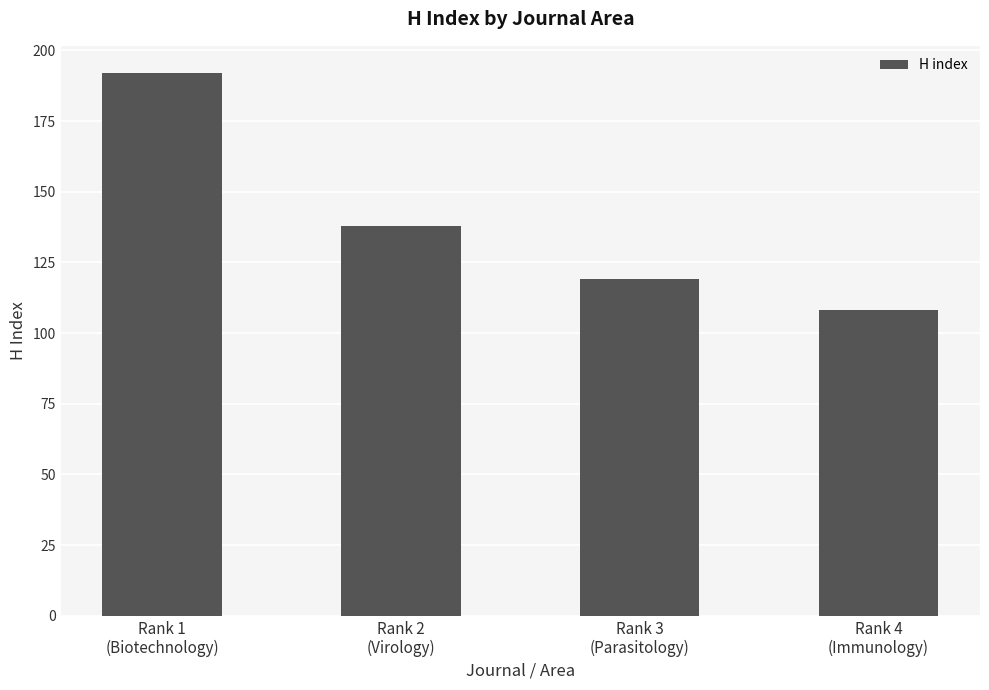

Approximately how many times larger is the value at Rank 2
(Virology) compared to Rank 1
(Biotechnology)?

0.7